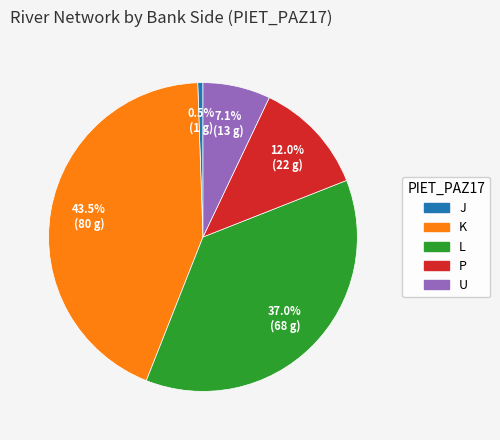

To the nearest percent, what is the average slice percentage?

20%